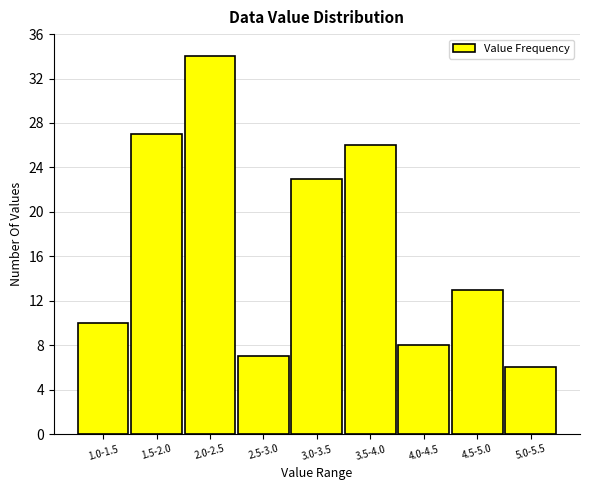

Reading right to left, list all the values displayed in this chart.

5.0-5.5=6	4.5-5.0=13	4.0-4.5=8	3.5-4.0=26	3.0-3.5=23	2.5-3.0=7	2.0-2.5=34	1.5-2.0=27	1.0-1.5=10